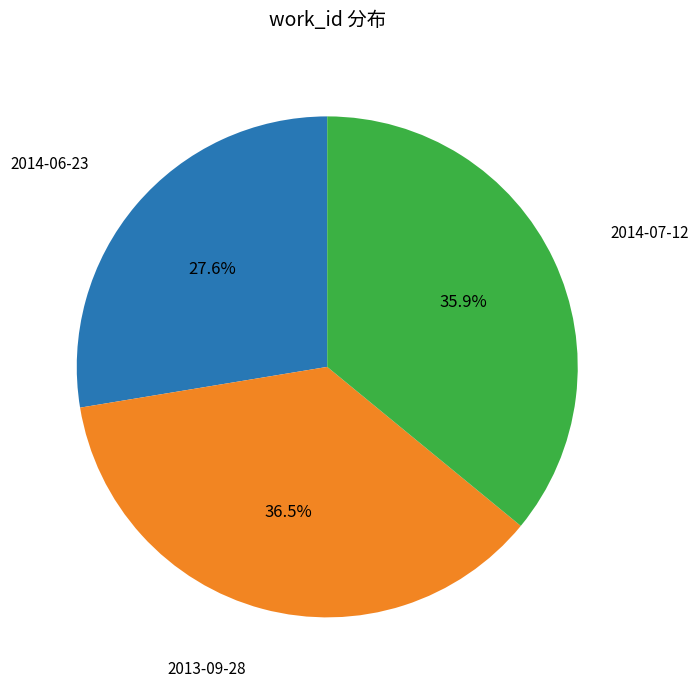

Which has a higher value, 2014-06-23 or 2013-09-28?

2013-09-28